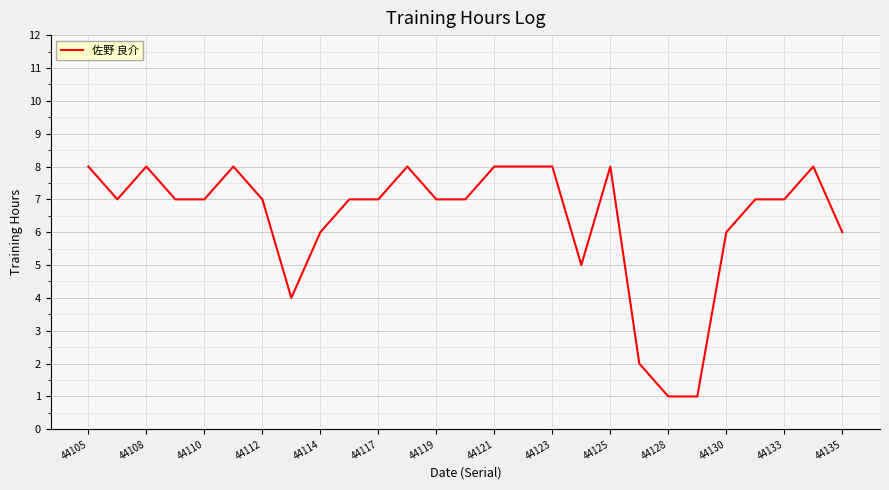

What is the difference between the maximum and minimum values?

7